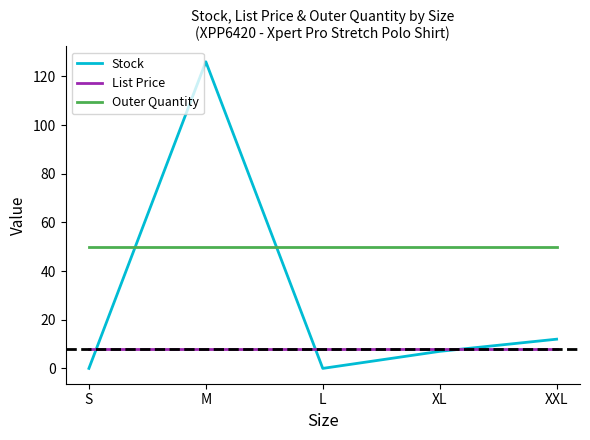

The List Price series shows 8.0 at L. True or false?

True